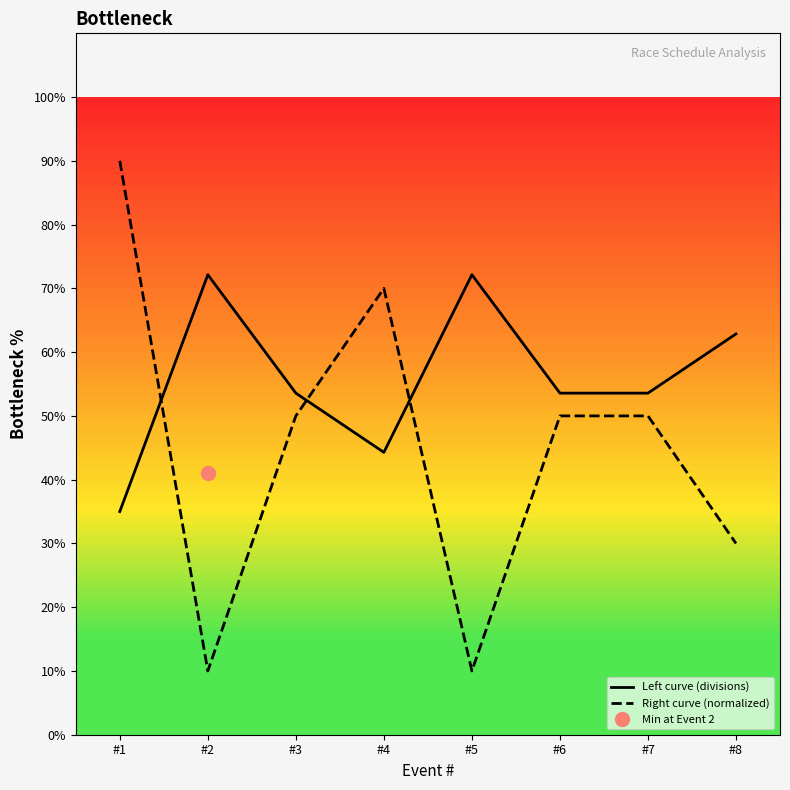

At which category is the sum across all series the highest?

#1